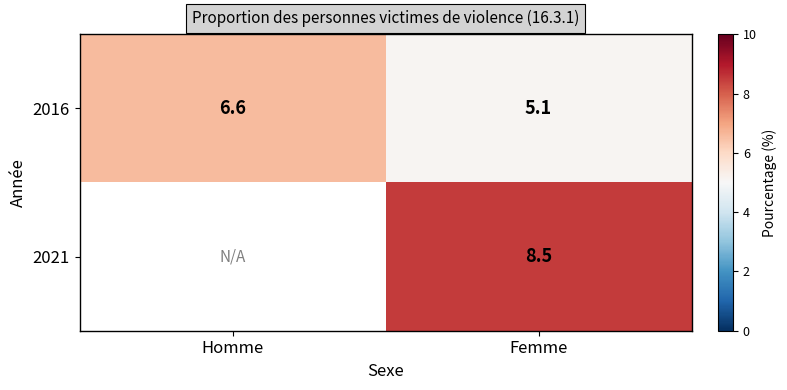

At which category is the sum across all series the highest?

Femme